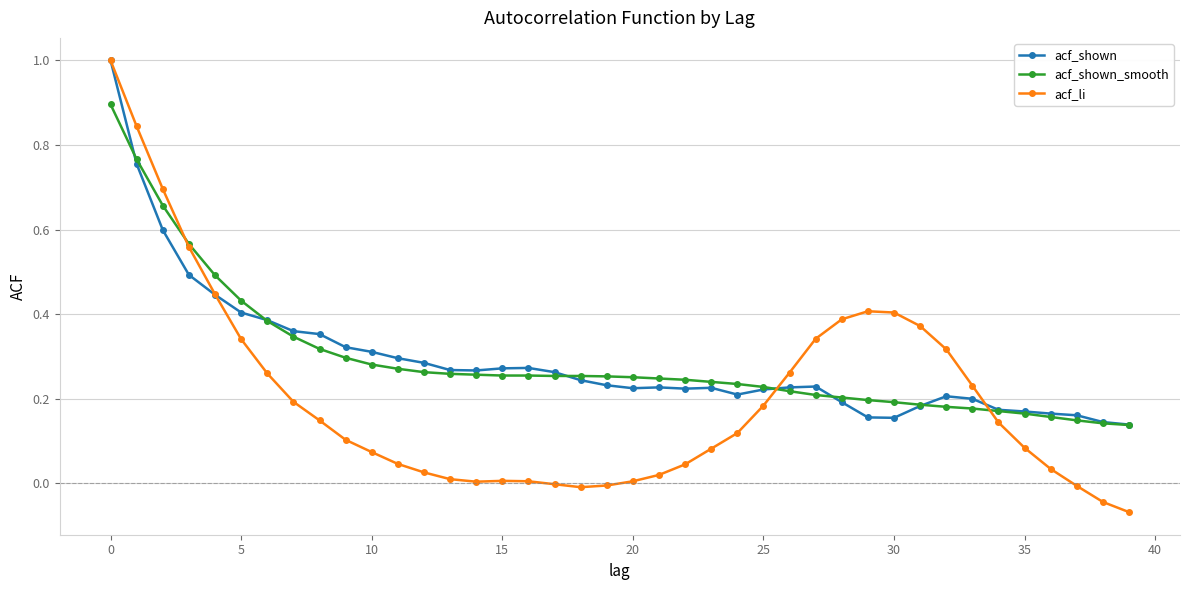

What is the maximum value shown in the chart?

1.0